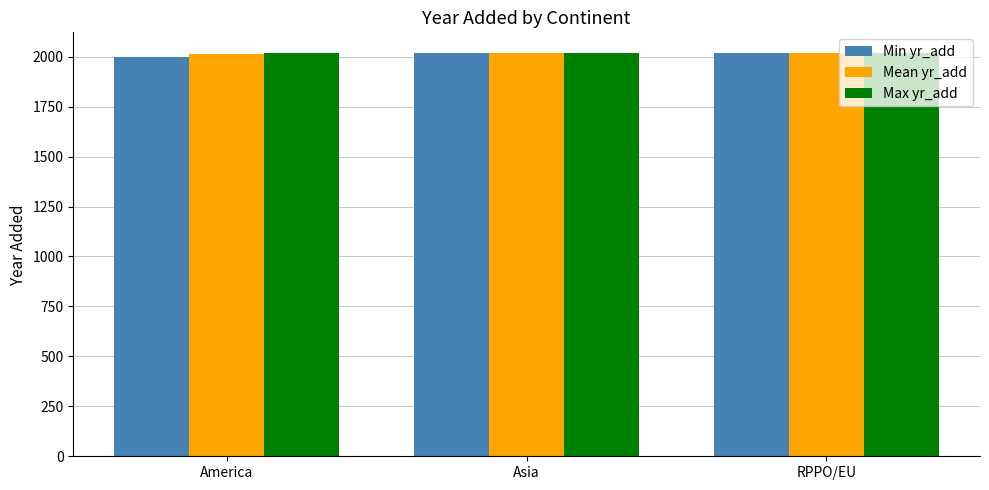

What is the minimum value shown in the chart?

2000